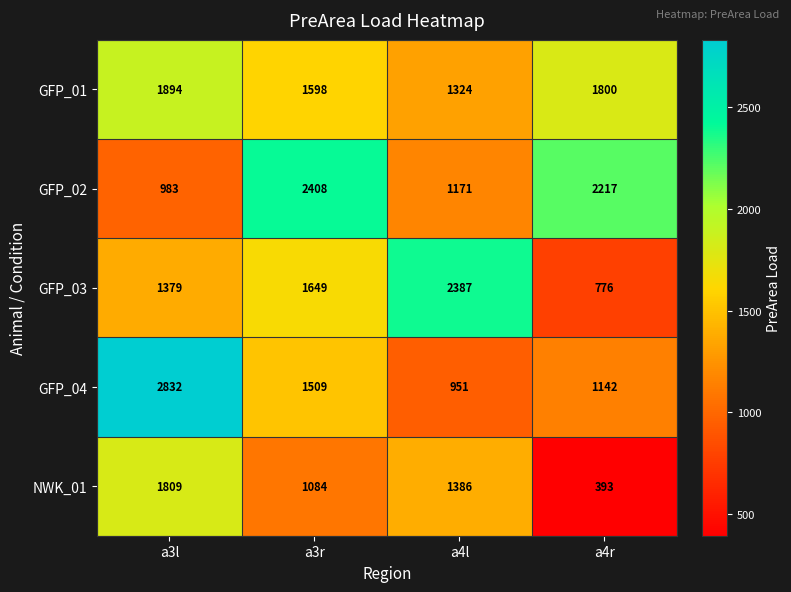

Reading left to right, extract all data points from this chart.

GFP_01: a3l=1894	a3r=1598	a4l=1324	a4r=1800
GFP_02: a3l=983	a3r=2408	a4l=1171	a4r=2217
GFP_03: a3l=1379	a3r=1649	a4l=2387	a4r=776
GFP_04: a3l=2832	a3r=1509	a4l=951	a4r=1142
NWK_01: a3l=1809	a3r=1084	a4l=1386	a4r=393